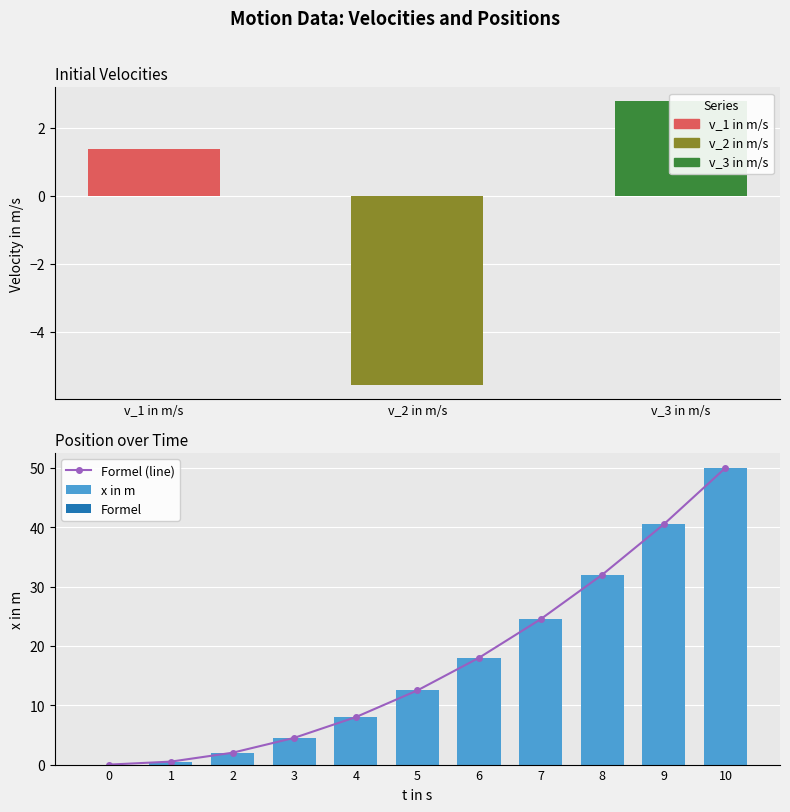

Rank the series by their maximum value, from lowest to highest.

Formel (line), x in m